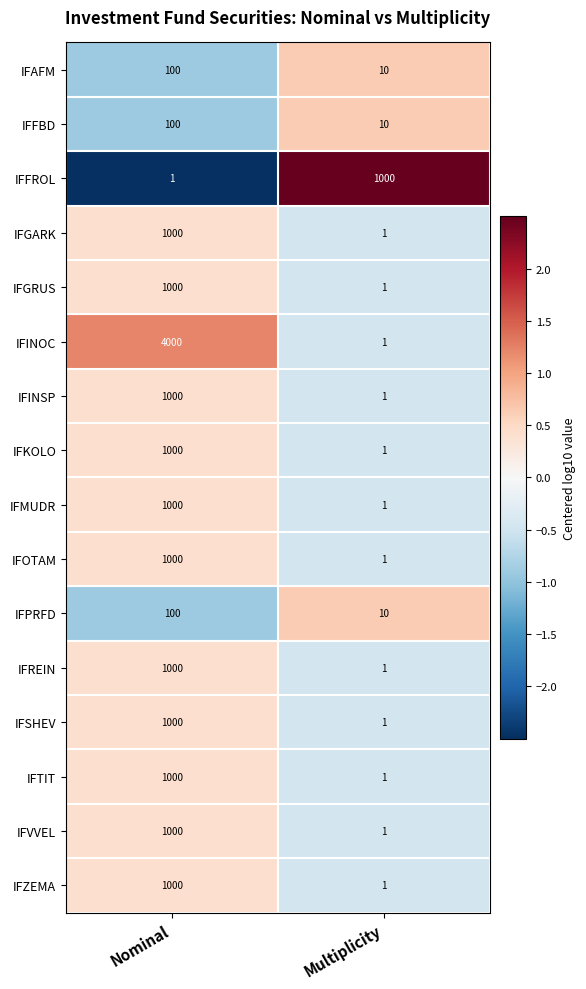

How many data points in IFTIT are less than 1000?

1